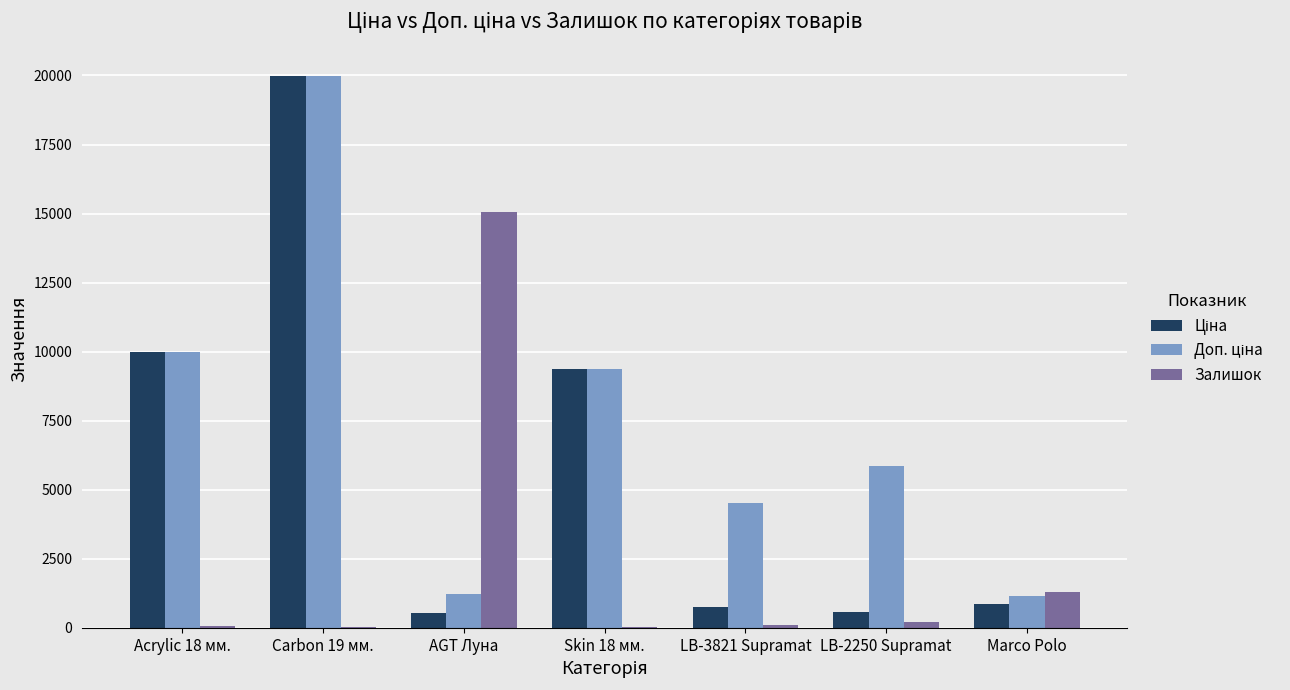

True or false: Залишок has a value of 15049.0 at AGT Луна.

True